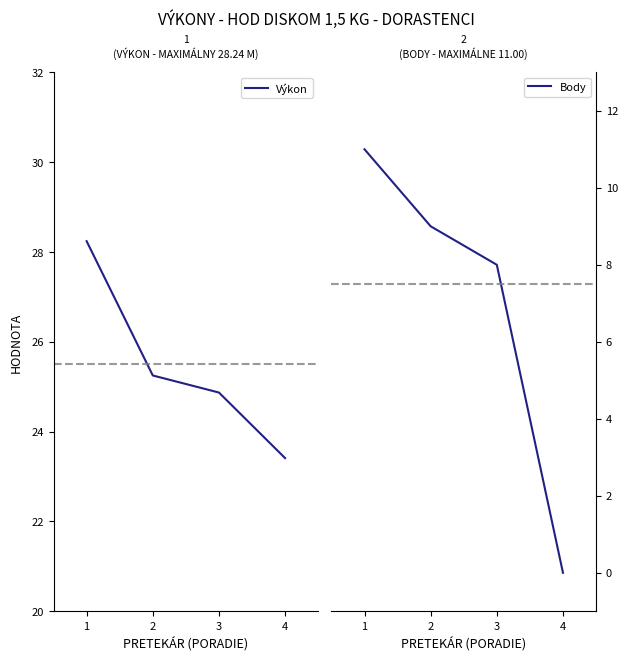

Is the value of Body at 3 greater than the value of Výkon at 1?

No